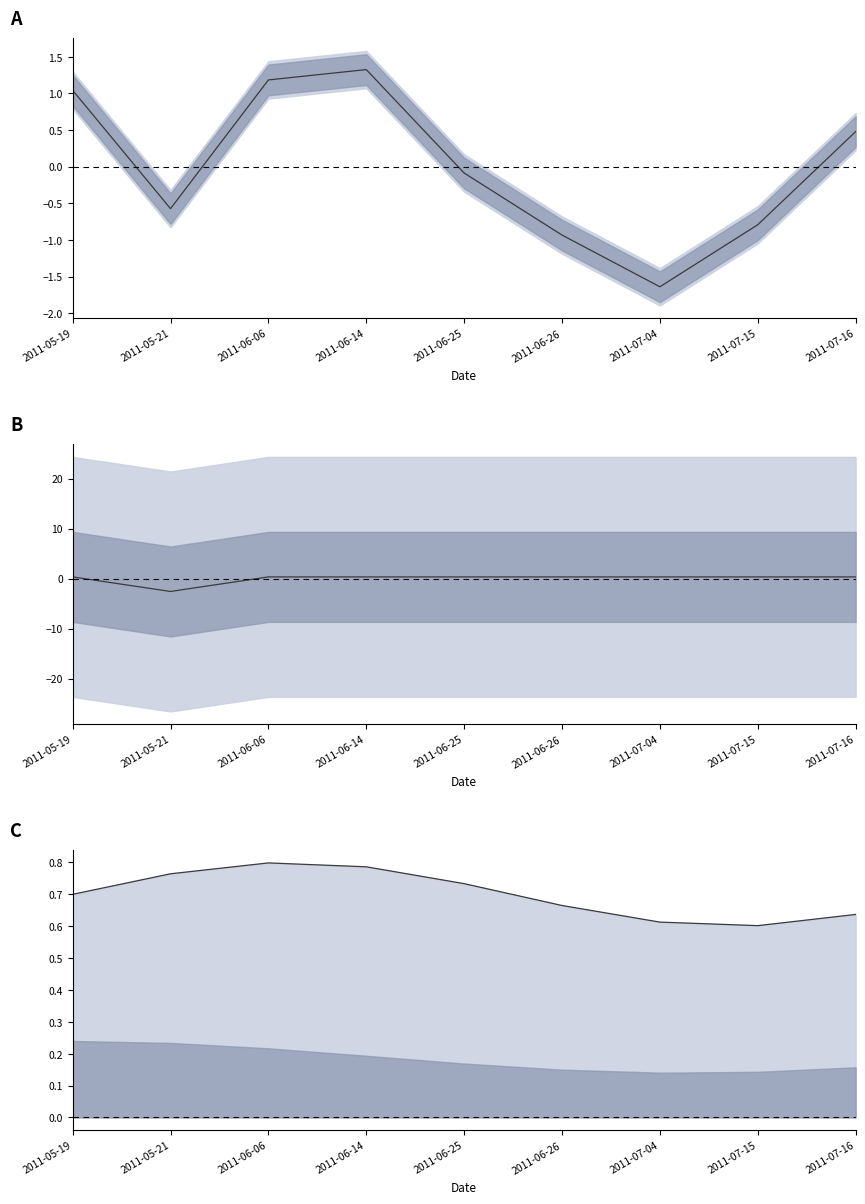

What is the difference between the second highest and second lowest values in the RA (normalized) series?

2.1